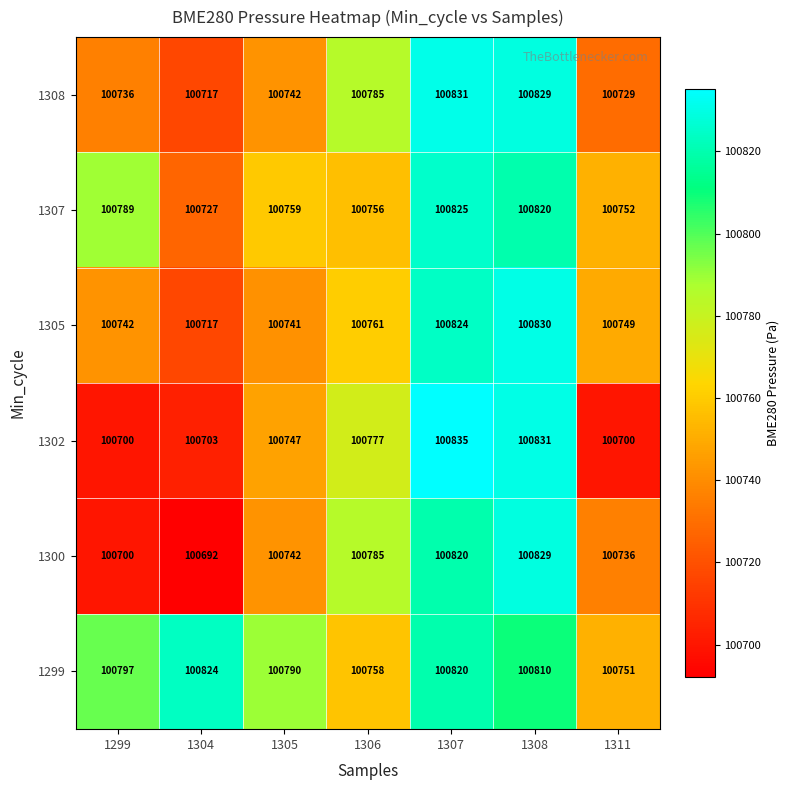

At which category is the sum across all series the highest?

1307